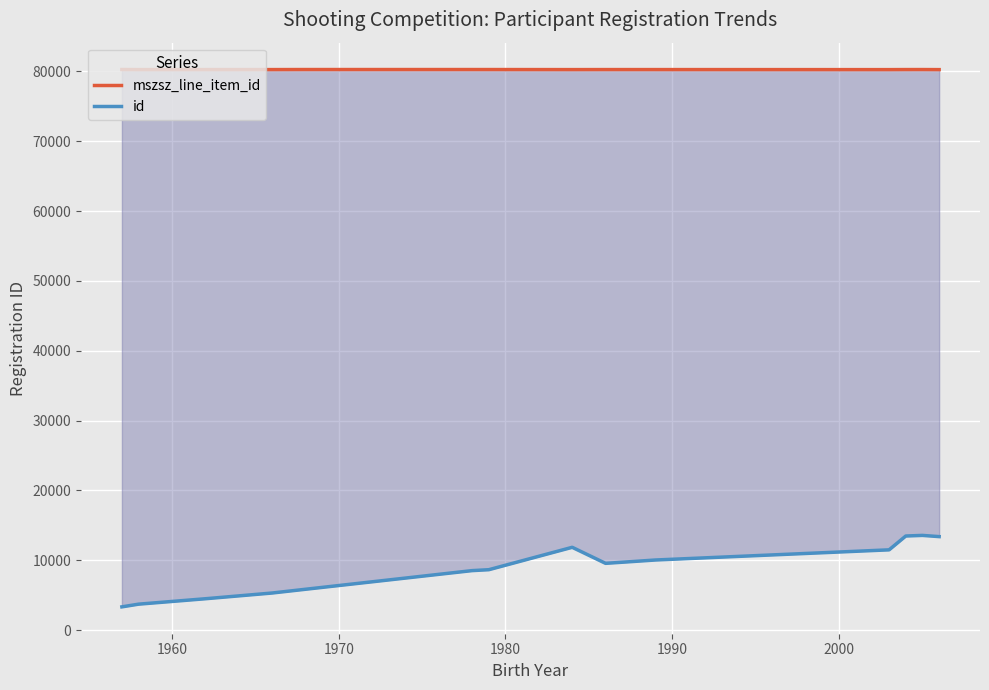

Count the number of categories in the chart.

14